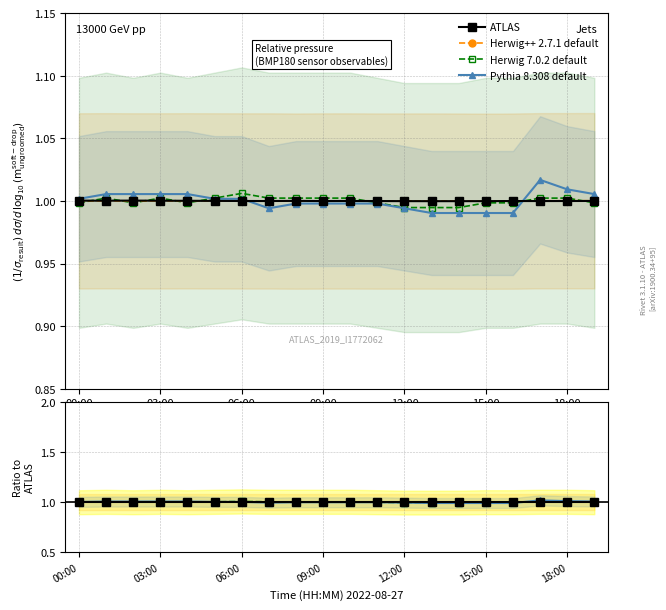

How many interior local peaks does the Pythia 8.308 default series have?

6